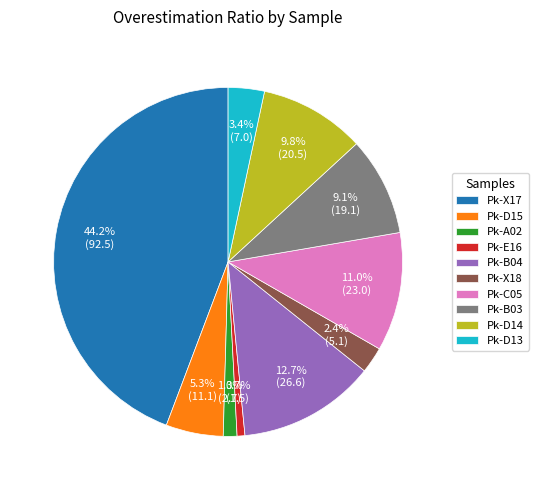

Is it true that Pk-X17 is 44% of the pie?

True